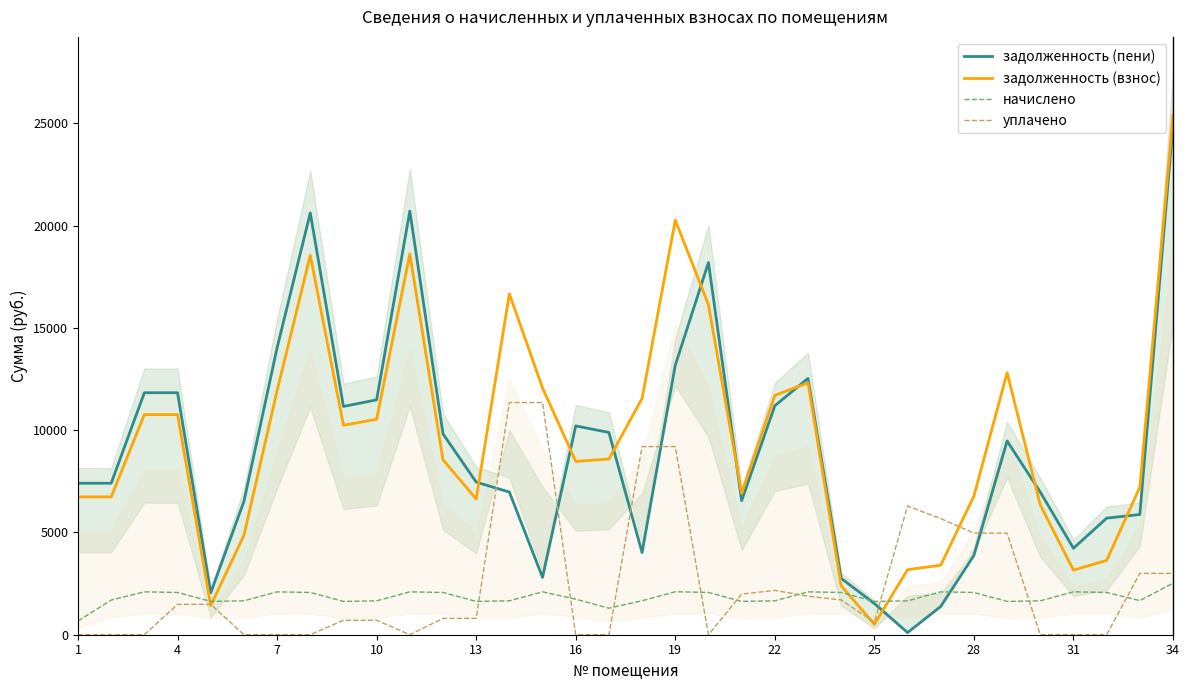

Where does the уплачено series first go above 800?

4